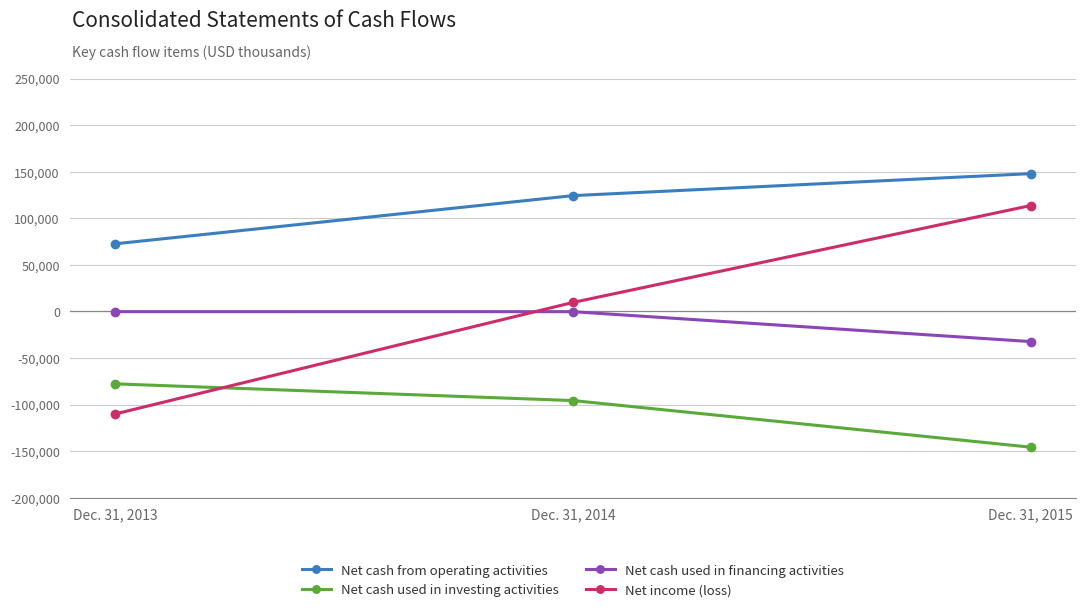

Which series changed the most between Dec. 31, 2014 and Dec. 31, 2015?

Net income (loss)